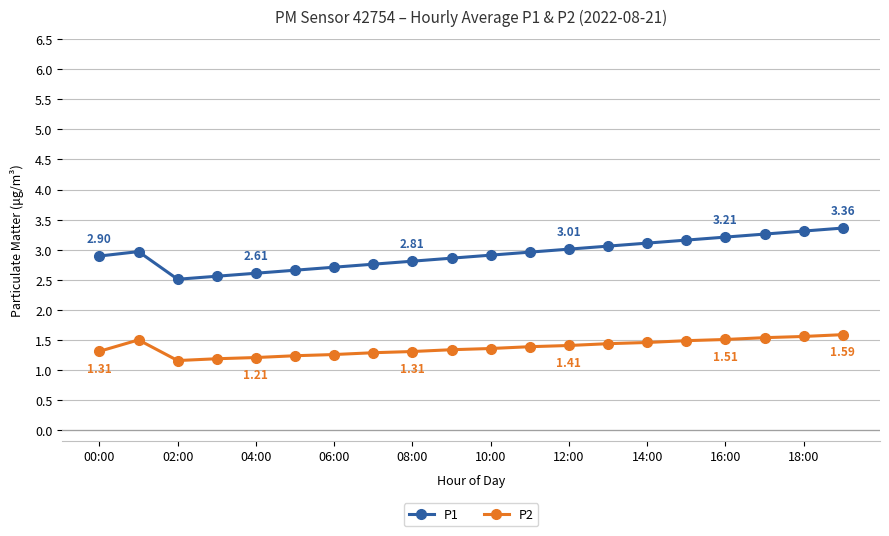

Does the chart have visible grid lines?

Yes